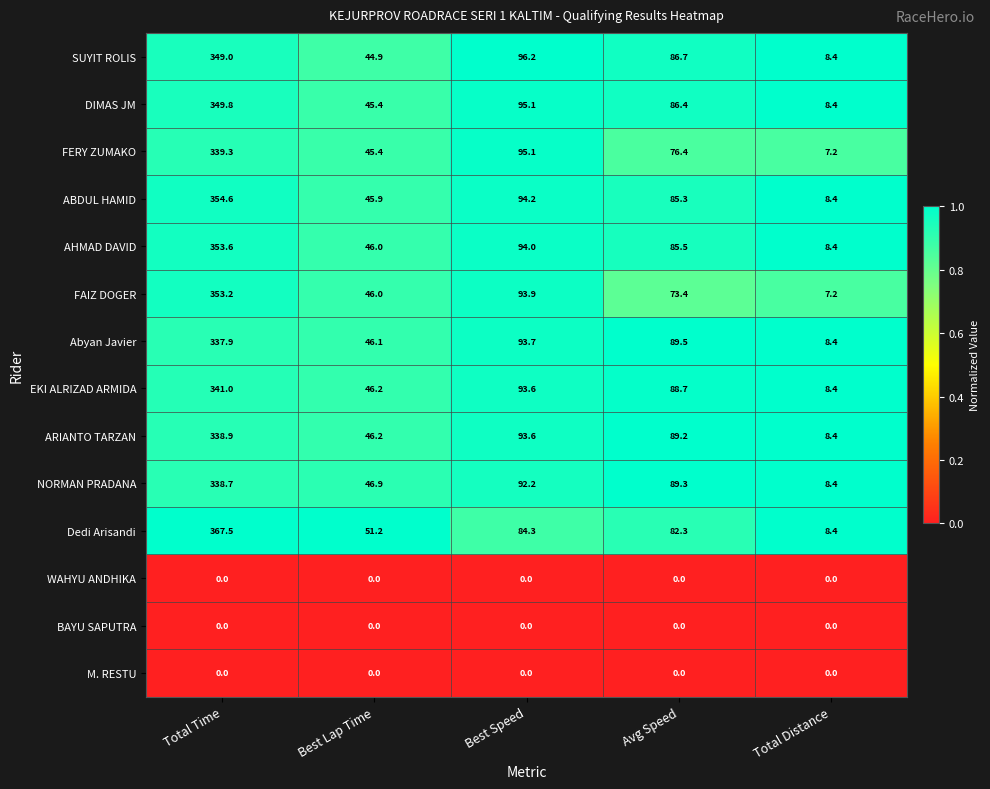

What is the total value across all series at Avg Speed?

932.7